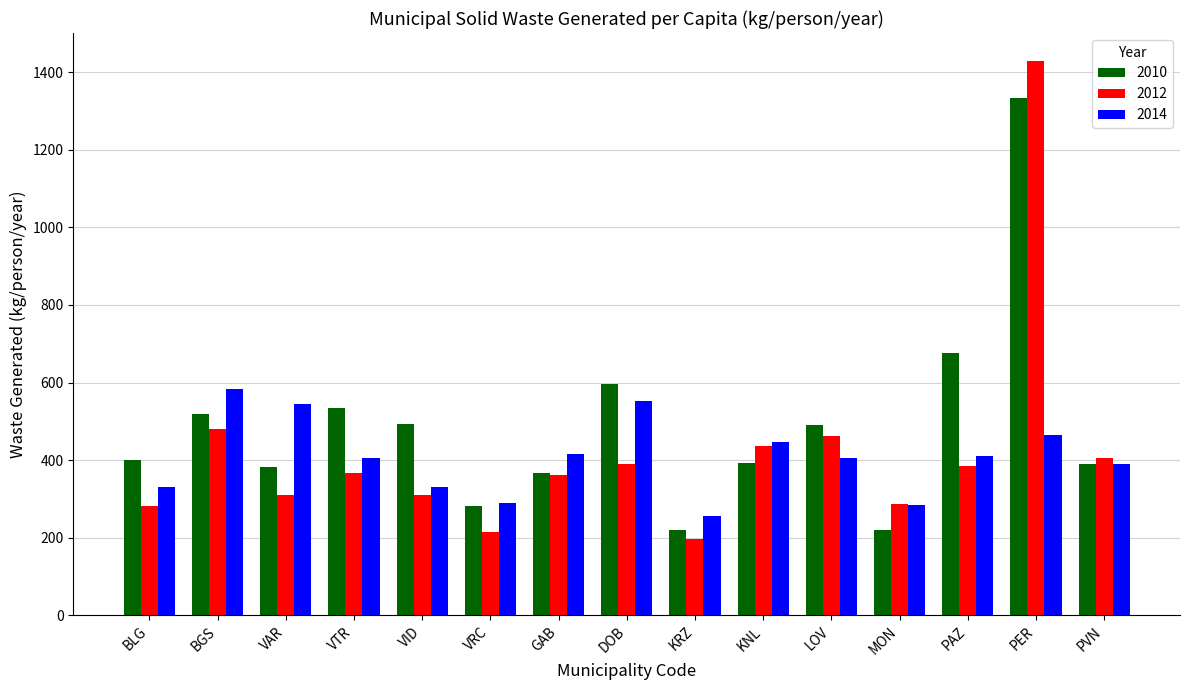

What value does the 2010 series have at BLG?

400.7